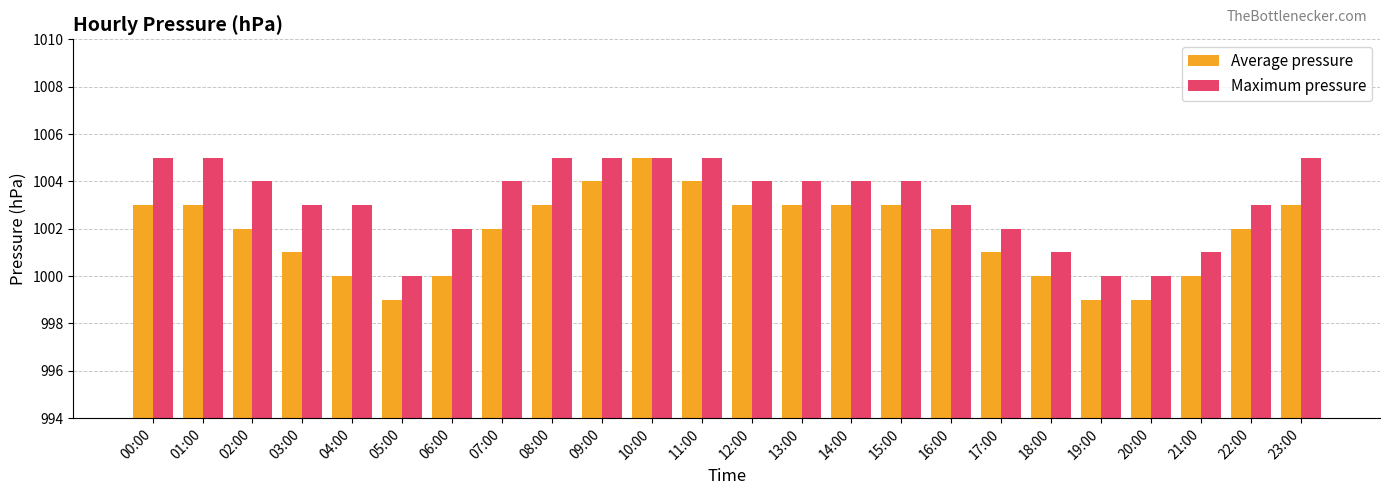

Reading left to right, what are all the values shown in this chart?

Average pressure: 00:00=1003	01:00=1003	02:00=1002	03:00=1001	04:00=1000	05:00=999	06:00=1000	07:00=1002	08:00=1003	09:00=1004	10:00=1005	11:00=1004	12:00=1003	13:00=1003	14:00=1003	15:00=1003	16:00=1002	17:00=1001	18:00=1000	19:00=999	20:00=999	21:00=1000	22:00=1002	23:00=1003
Maximum pressure: 00:00=1005	01:00=1005	02:00=1004	03:00=1003	04:00=1003	05:00=1000	06:00=1002	07:00=1004	08:00=1005	09:00=1005	10:00=1005	11:00=1005	12:00=1004	13:00=1004	14:00=1004	15:00=1004	16:00=1003	17:00=1002	18:00=1001	19:00=1000	20:00=1000	21:00=1001	22:00=1003	23:00=1005